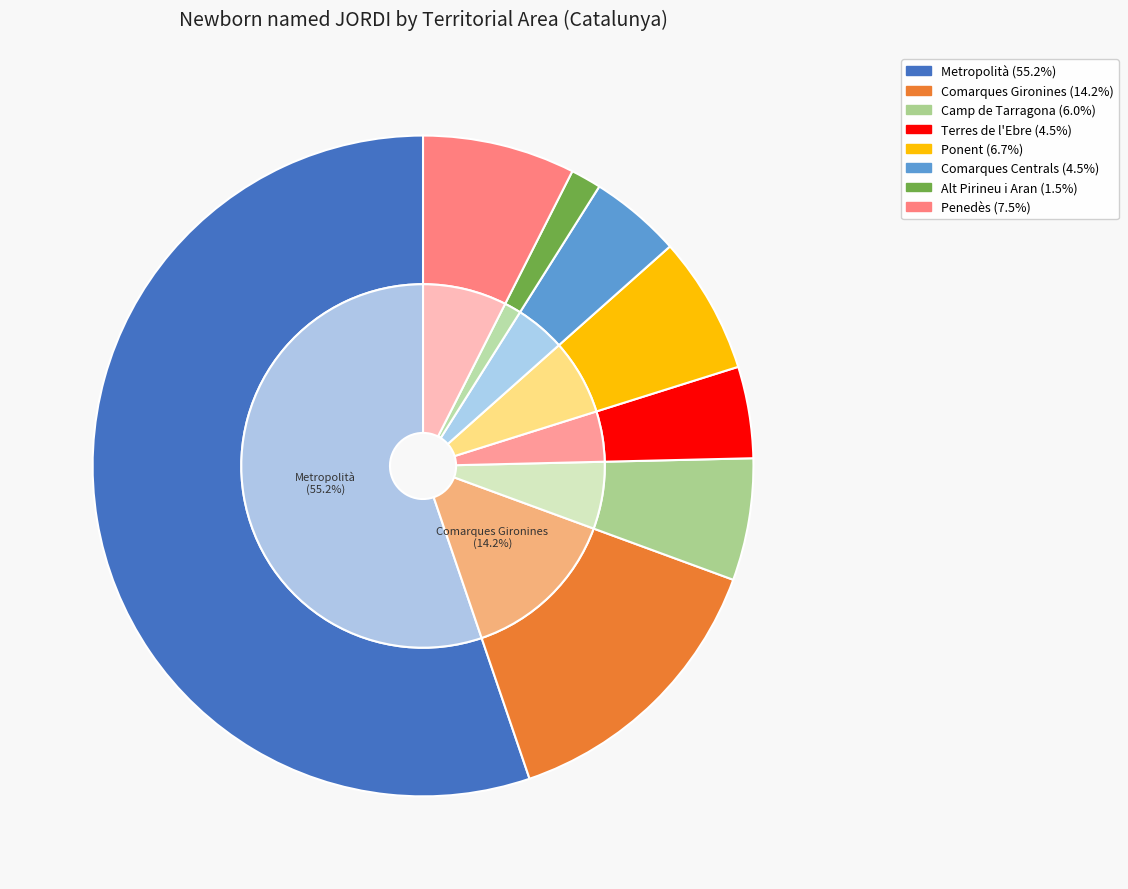

The Penedès slice represents 1% of the pie. True or false?

False